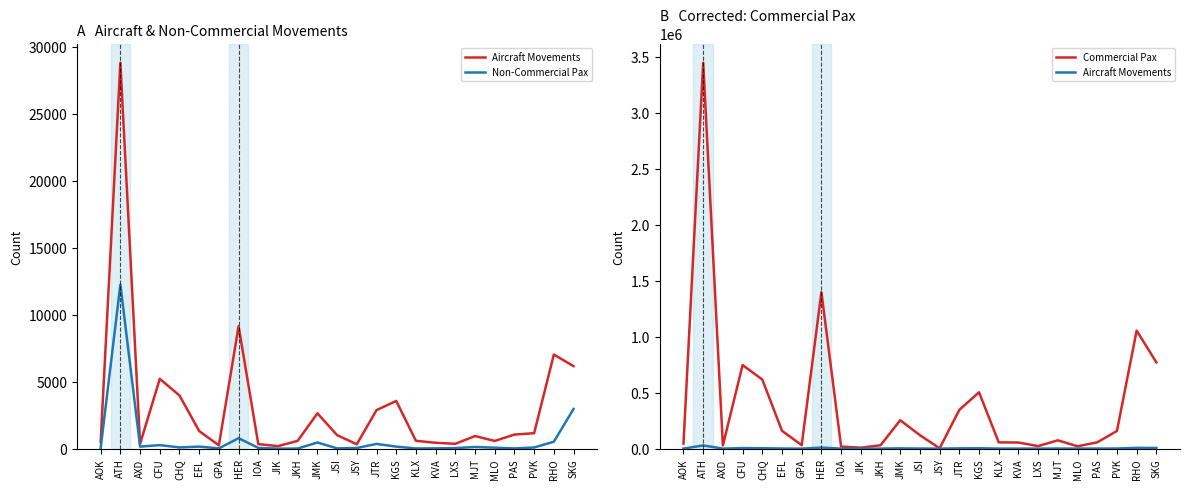

Between AXD and JTR, which series saw the biggest shift?

Commercial Pax